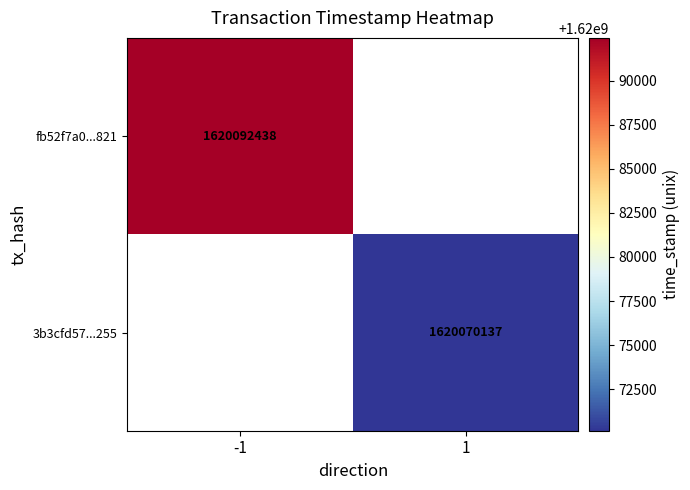

The 3b3cfd57...255 series shows 2672664728 at 1. True or false?

False